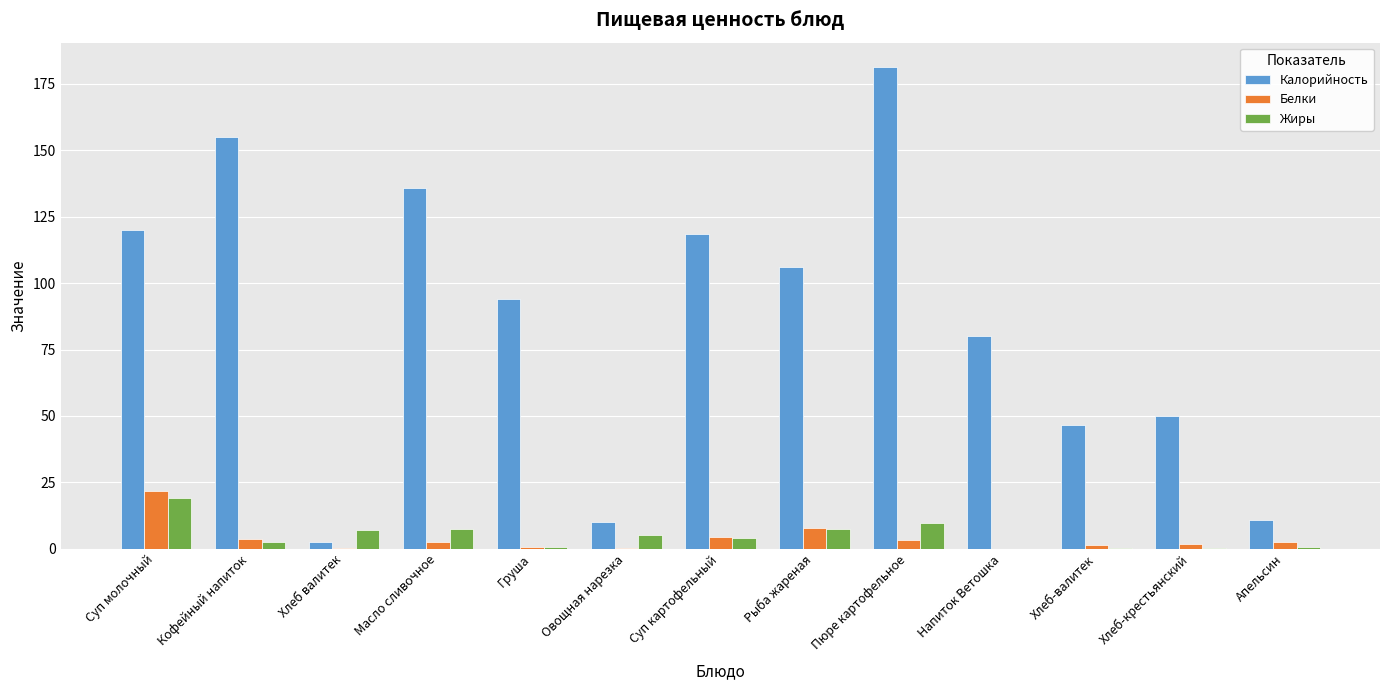

How many distinct data groups are displayed?

3